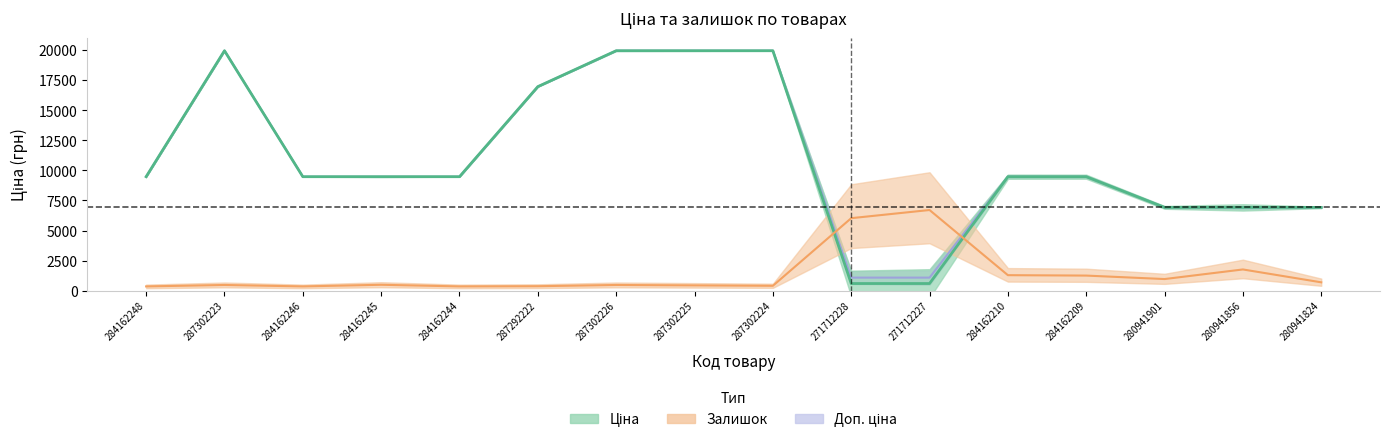

True or false: Залишок has more than 1 interior local peaks.

True